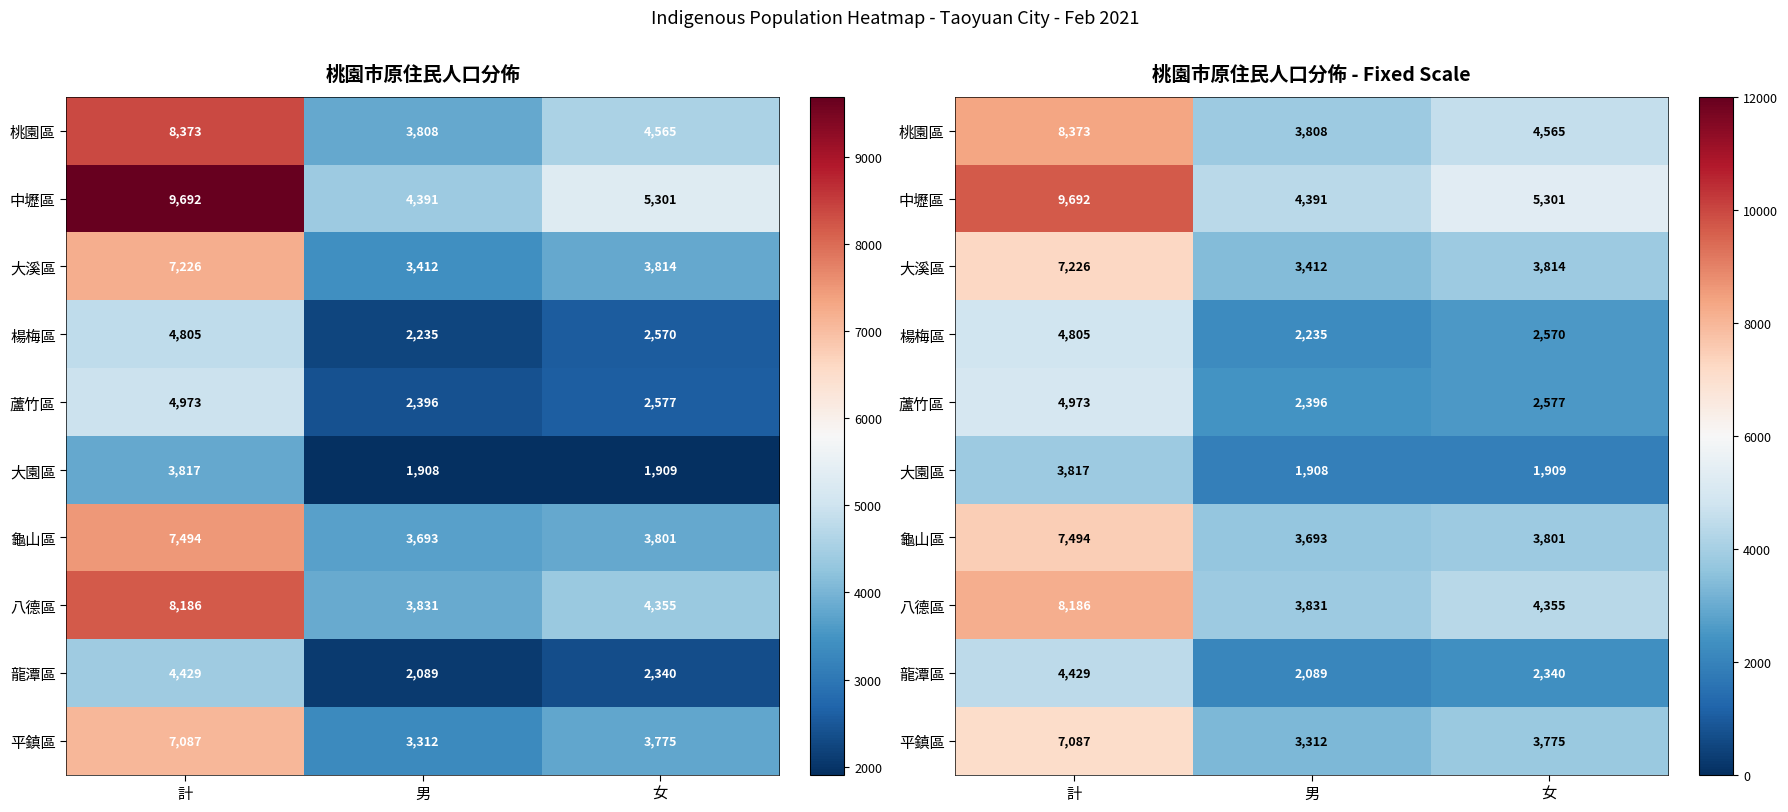

Between 男 and 計, which is larger?

計